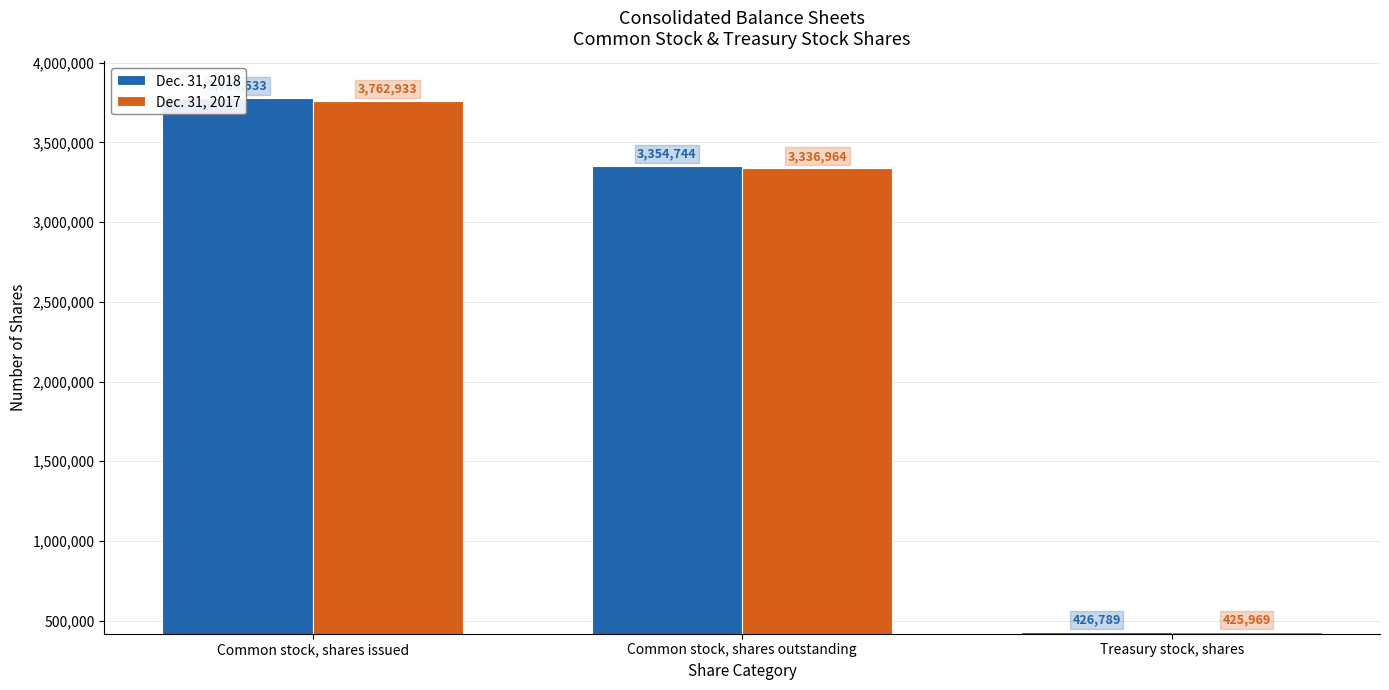

What is the difference between the highest and lowest values at Treasury stock, shares?

820